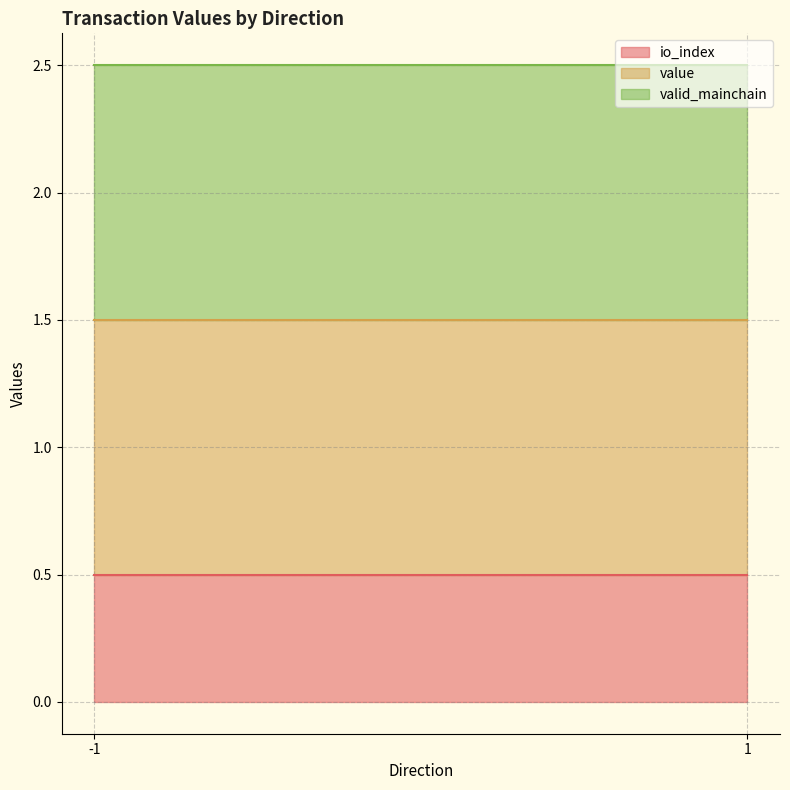

True or false: io_index has a value of 1.5 at 1_1.

False